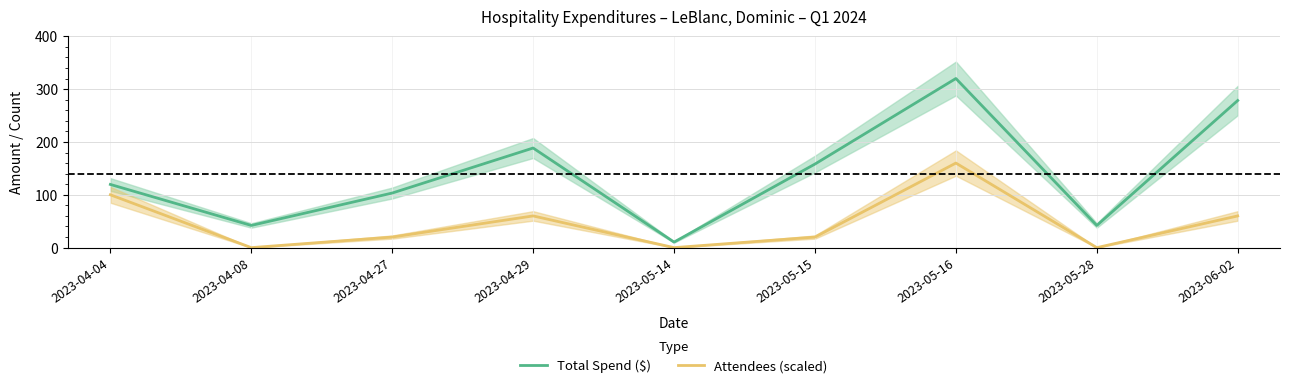

Between 2023-05-16 and 2023-06-02, which series saw the biggest shift?

Attendees (scaled)